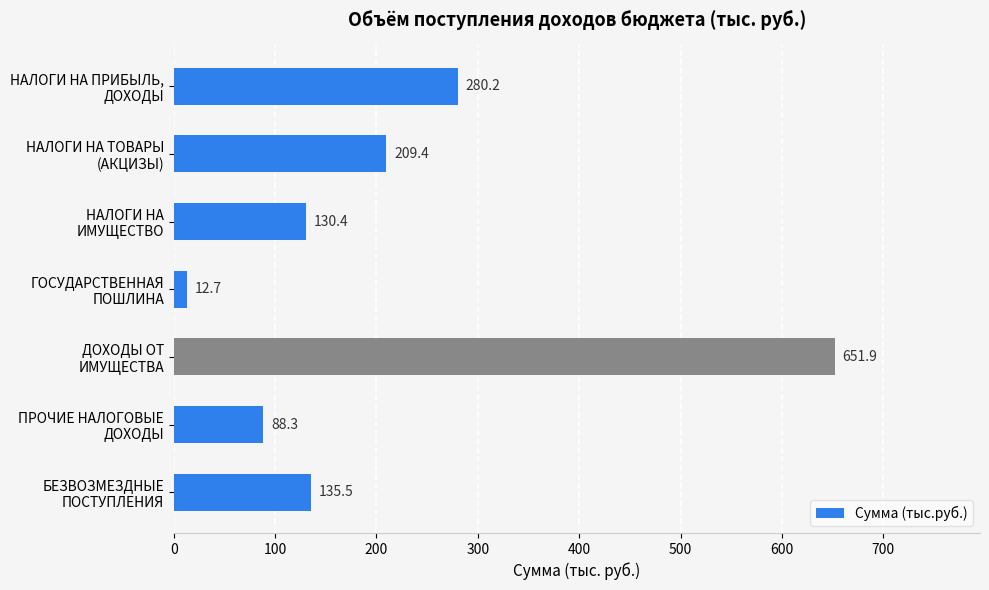

List the labels in order of value, smallest first.

ГОСУДАРСТВЕННАЯ
ПОШЛИНА, ПРОЧИЕ НАЛОГОВЫЕ
ДОХОДЫ, НАЛОГИ НА
ИМУЩЕСТВО, БЕЗВОЗМЕЗДНЫЕ
ПОСТУПЛЕНИЯ, НАЛОГИ НА ТОВАРЫ
(АКЦИЗЫ), НАЛОГИ НА ПРИБЫЛЬ,
ДОХОДЫ, ДОХОДЫ ОТ
ИМУЩЕСТВА